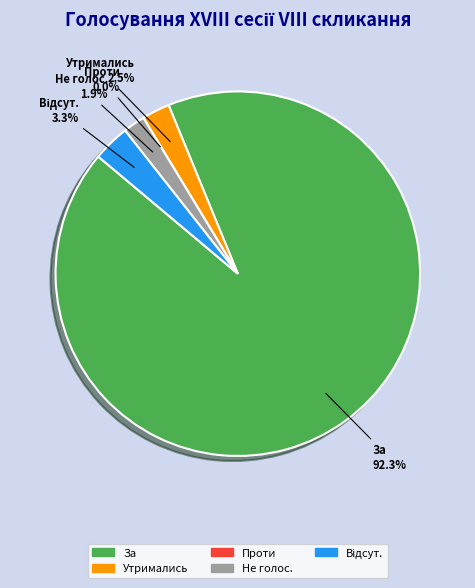

Is it true that Відсут. is 1% of the pie?

False